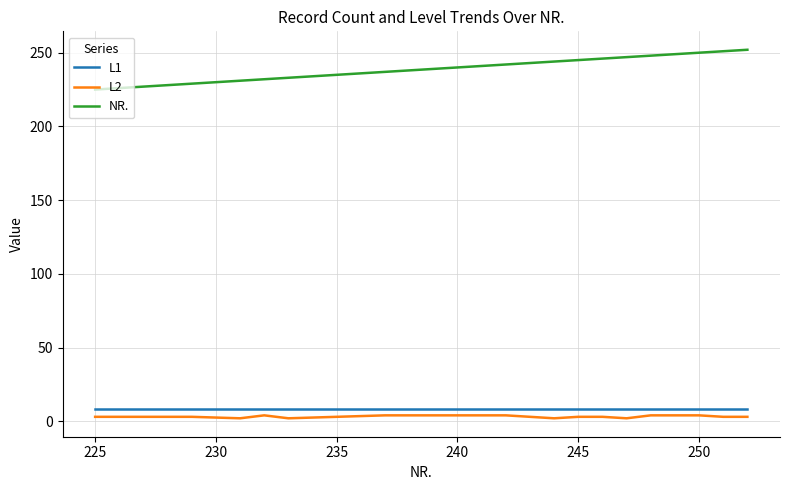

Which series has the widest spread of values?

NR.